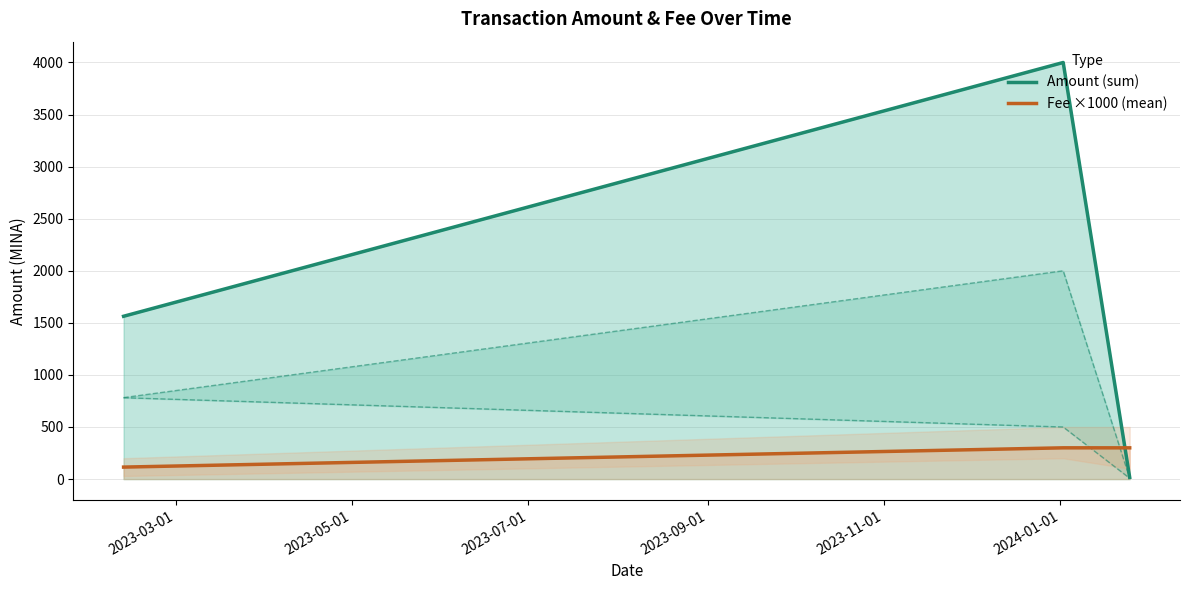

What is the smallest value displayed?

16.2